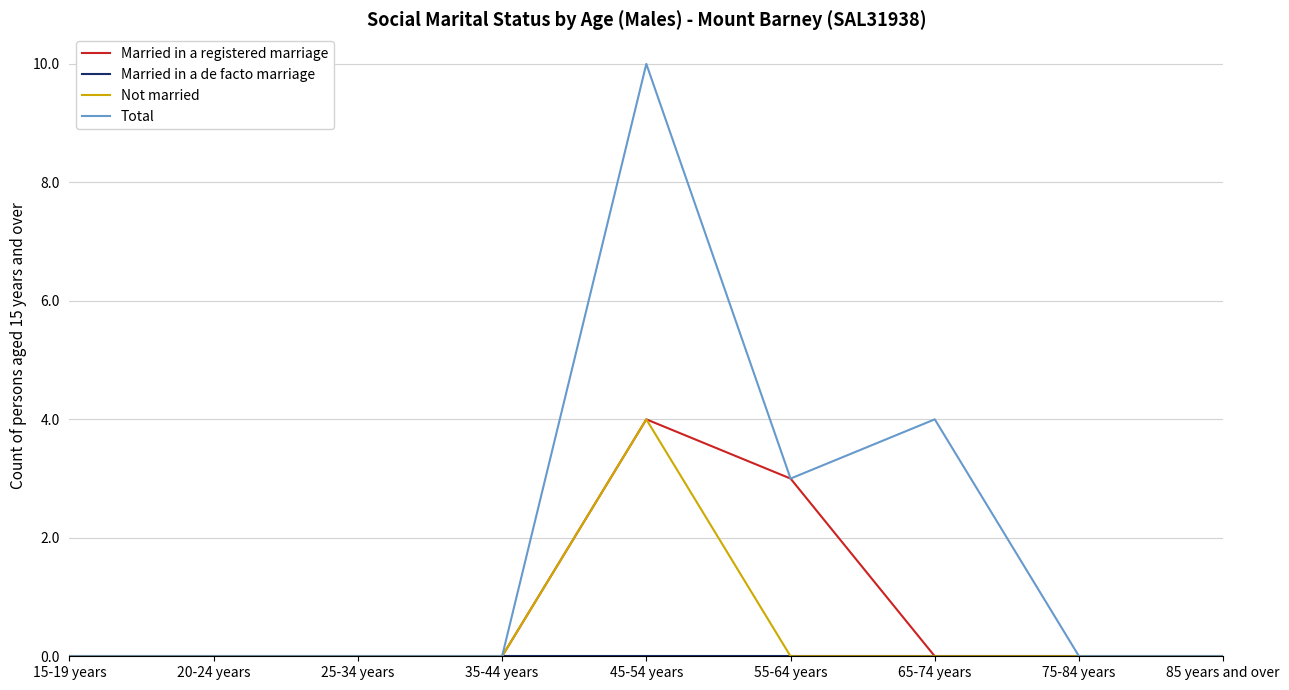

At which category is the sum across all series the highest?

45-54 years